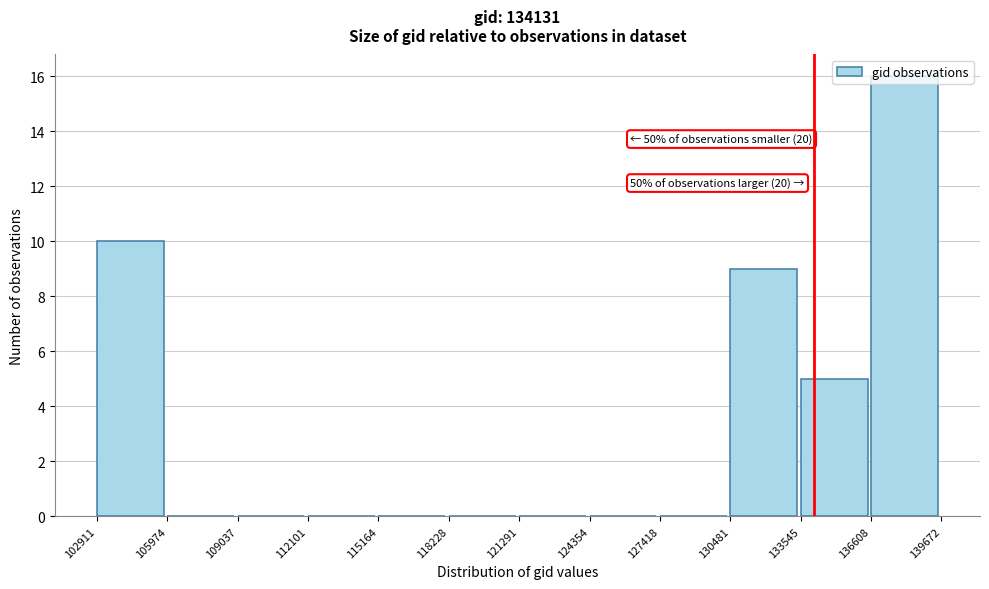

Which range on the x-axis has the tallest bar?

136608 to 139672